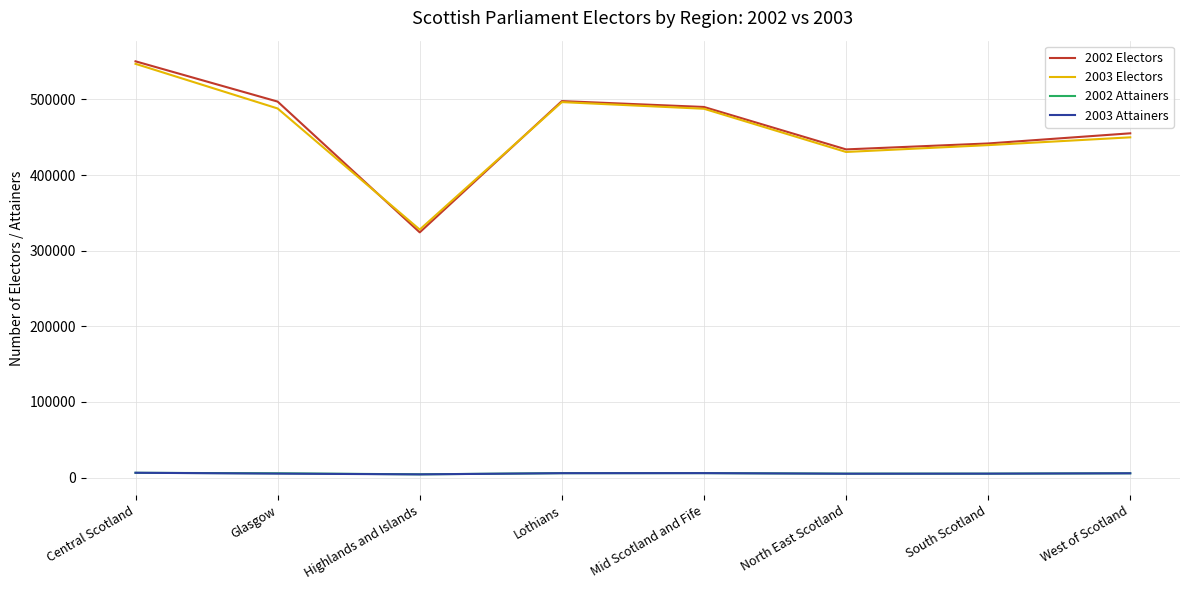

True or false: 2002 Electors and 2003 Attainers cross at least once.

False